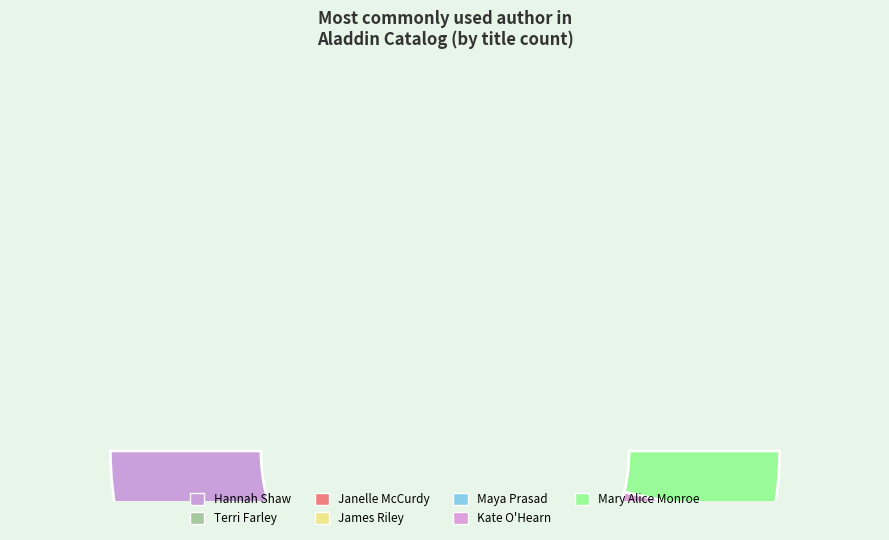

What is the change in value from James Riley to Kate O Hearn?

+1